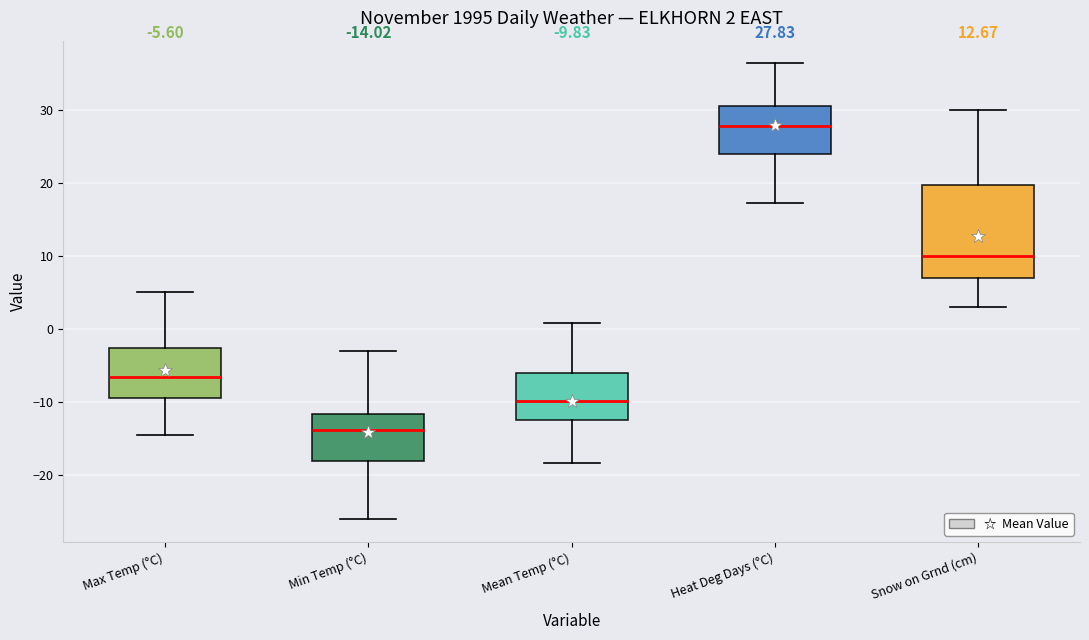

Which box's median line is the highest?

Heat Deg Days (°C)